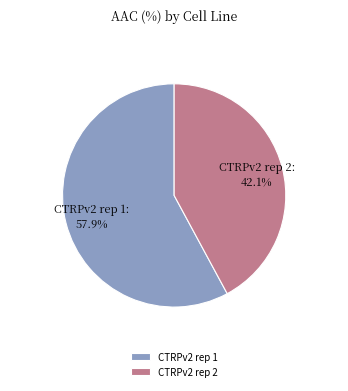

Is the sum of CTRPv2 rep 1 and CTRPv2 rep 2 greater than half?

Yes